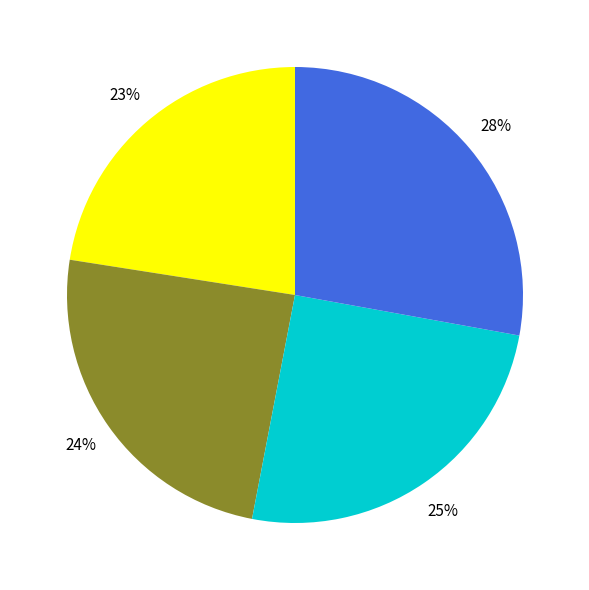

To the nearest percent, what is the average slice percentage?

25%